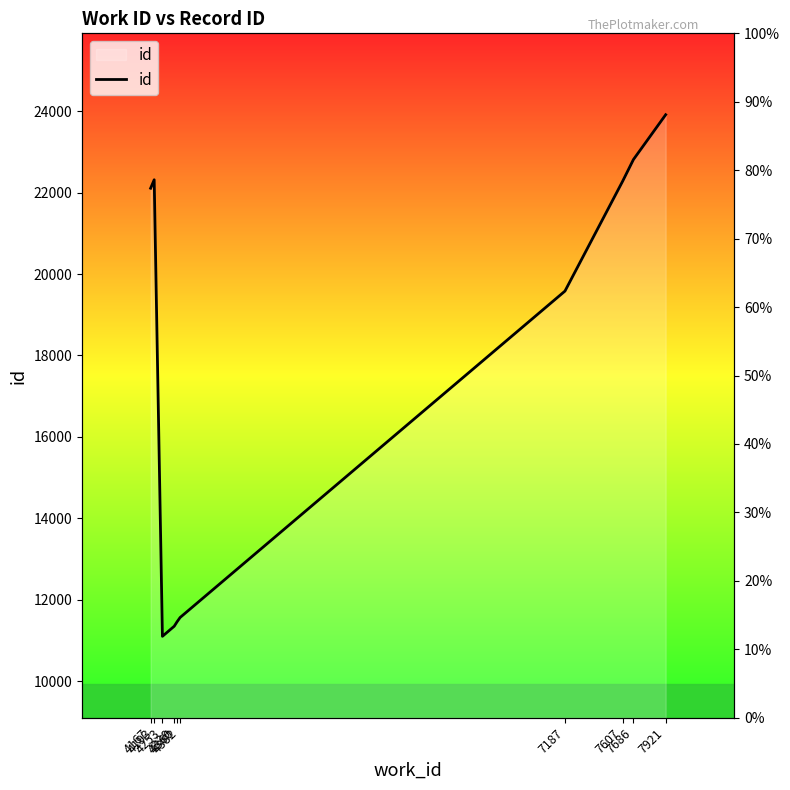

How many interior local valleys (lower than both neighbors) does the data have?

1